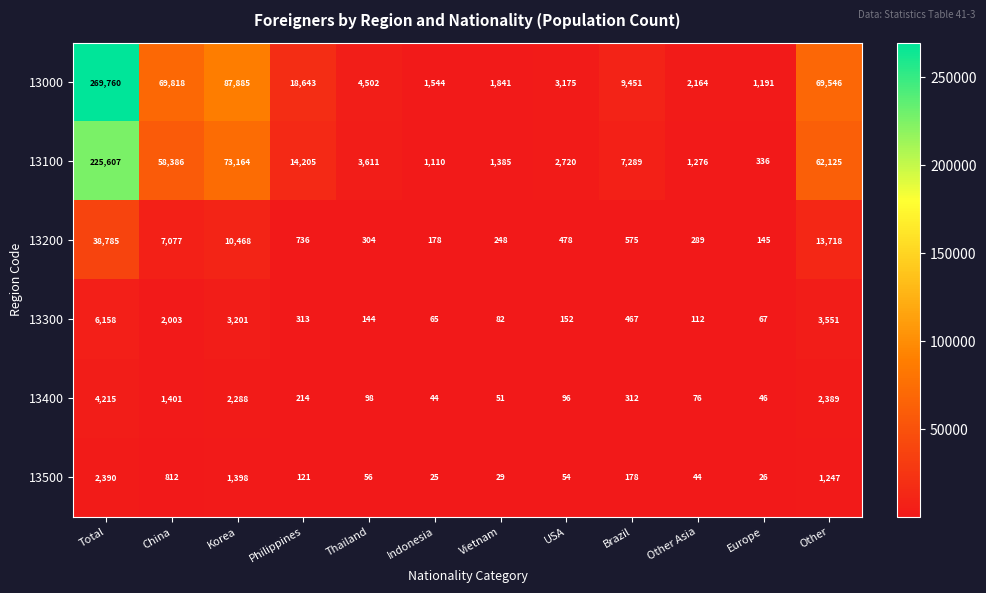

Rank the series by their maximum value, from highest to lowest.

13000, 13100, 13200, 13300, 13400, 13500